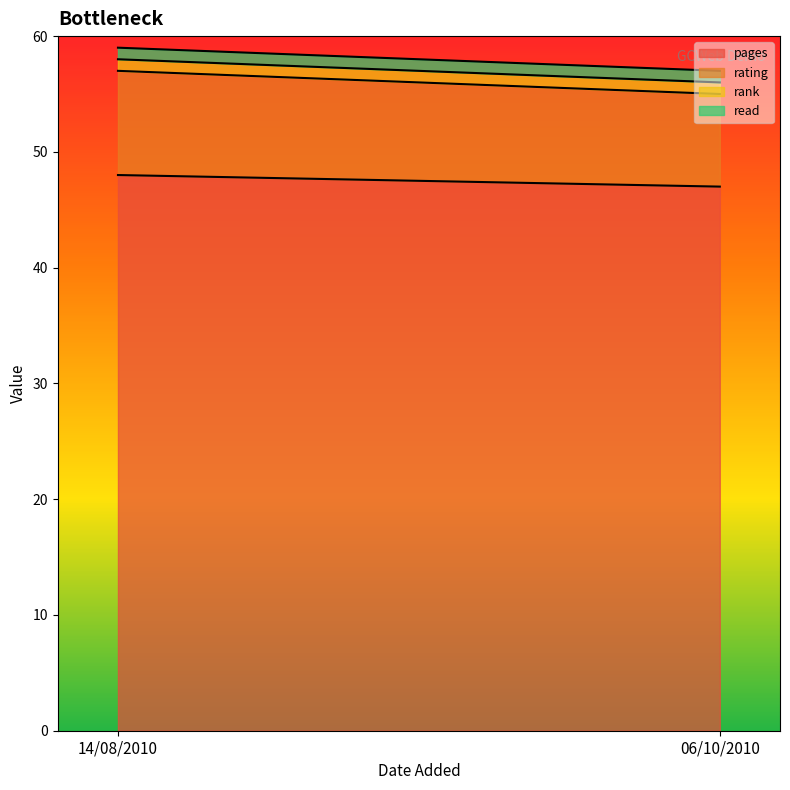

At 06/10/2010, list the series in order from smallest to largest.

rank, read, rating, pages